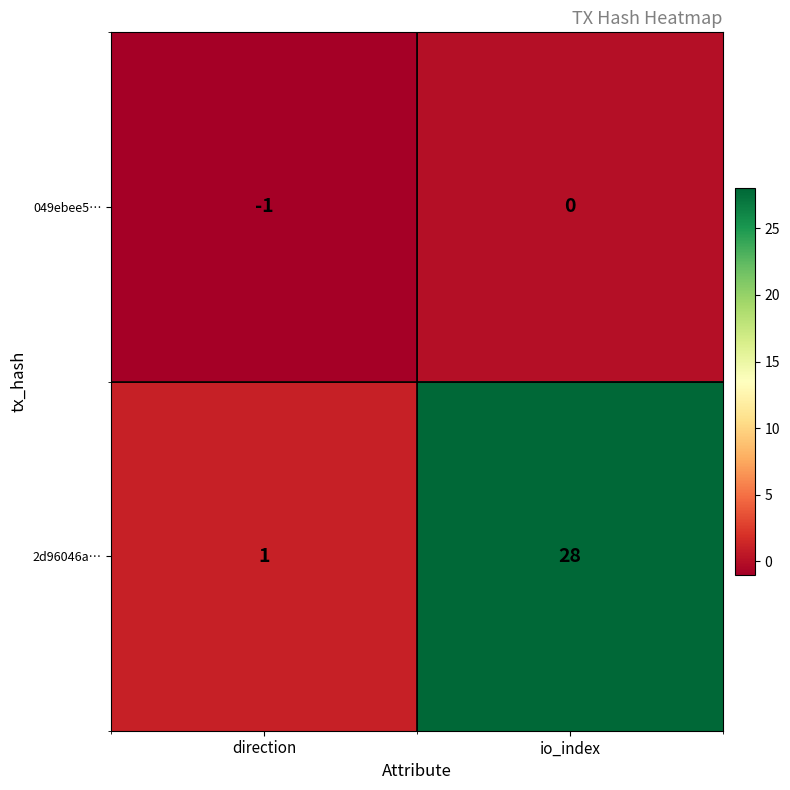

What is the sum of all 2d96046a… values?

29